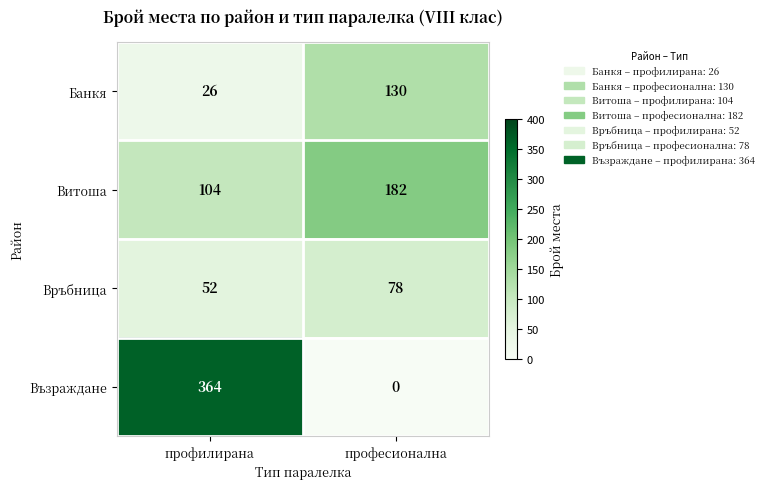

Reading right to left, transcribe all the data shown in this chart.

Банкя: 130	26
Витоша: 182	104
Връбница: 78	52
Възраждане: 0	364